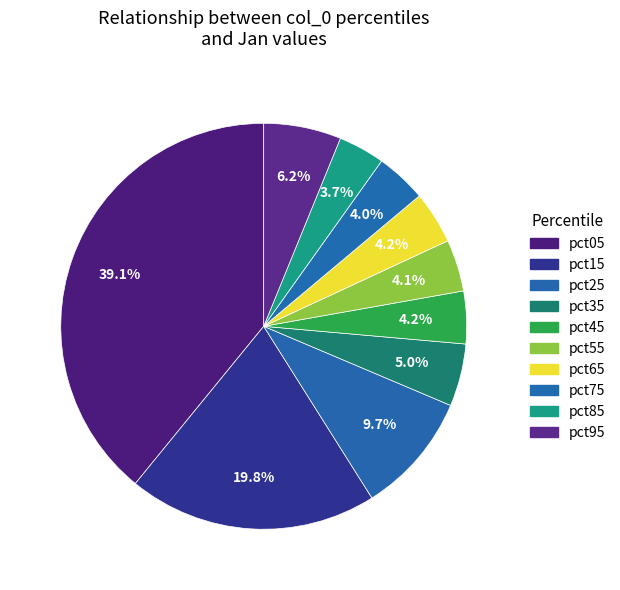

The pct95 slice represents 6% of the pie. True or false?

True